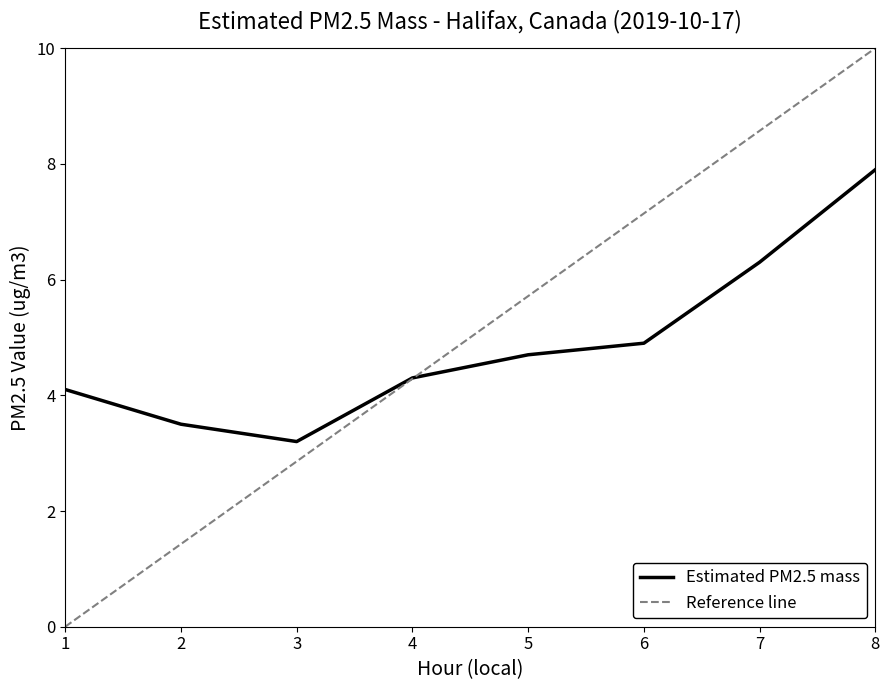

What is the difference between the values at 1 and 7?

2.2